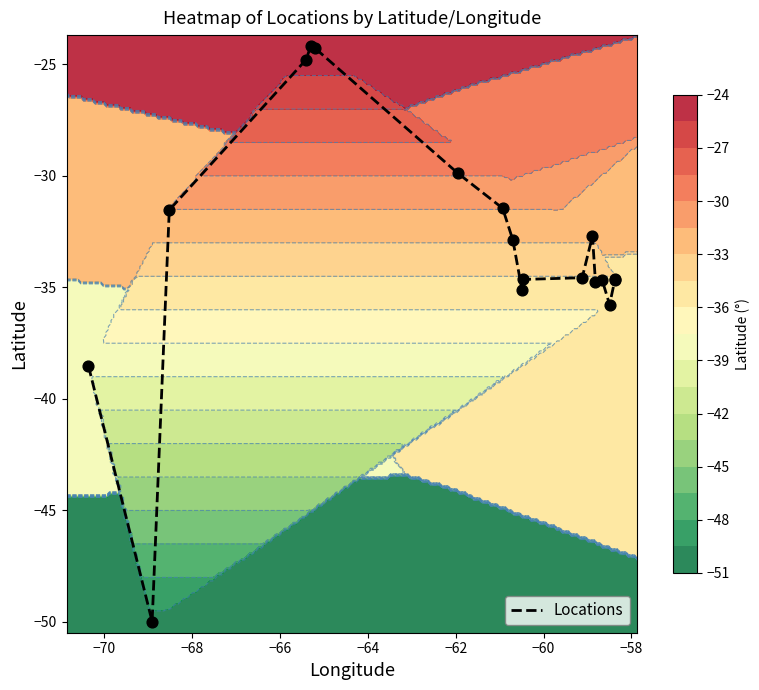

What is the maximum value shown in the chart?

-24.2